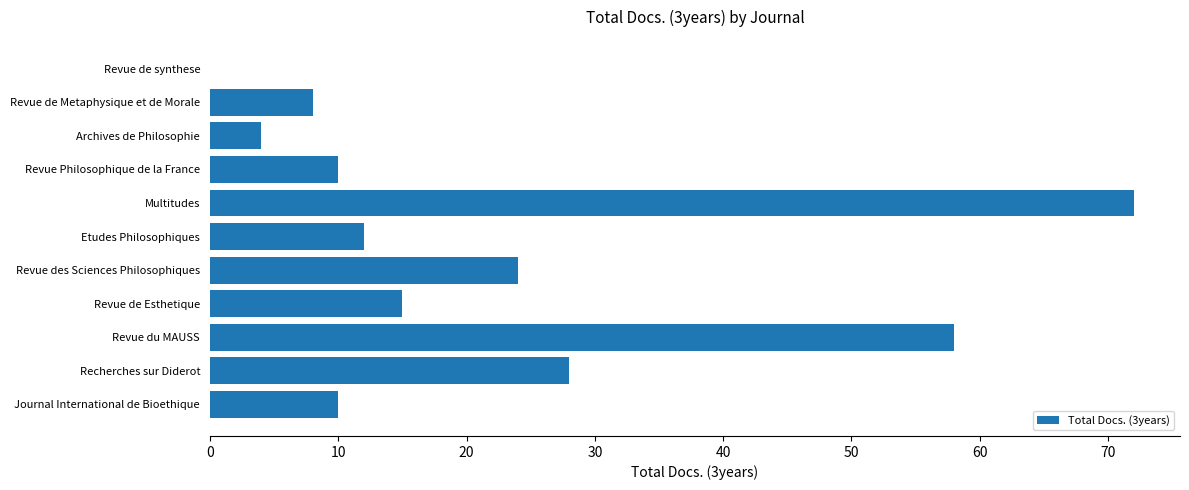

Reading top to bottom, list all the values displayed in this chart.

Revue de synthese=0	Revue de Metaphysique et de Morale=8	Archives de Philosophie=4	Revue Philosophique de la France=10	Multitudes=72	Etudes Philosophiques=12	Revue des Sciences Philosophiques=24	Revue de Esthetique=15	Revue du MAUSS=58	Recherches sur Diderot=28	Journal International de Bioethique=10